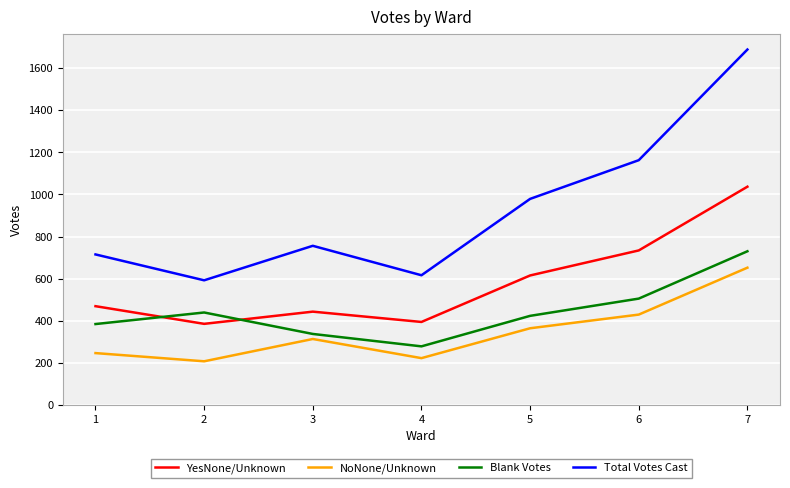

What is the minimum value for NoNone/Unknown?

207